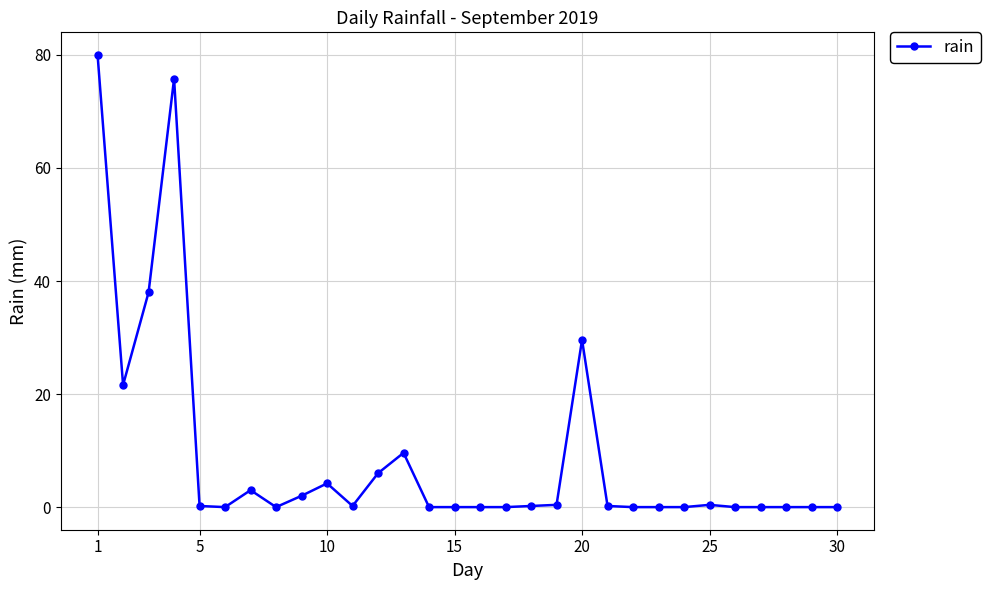

True or false: the data has more than 1 interior local peaks.

True